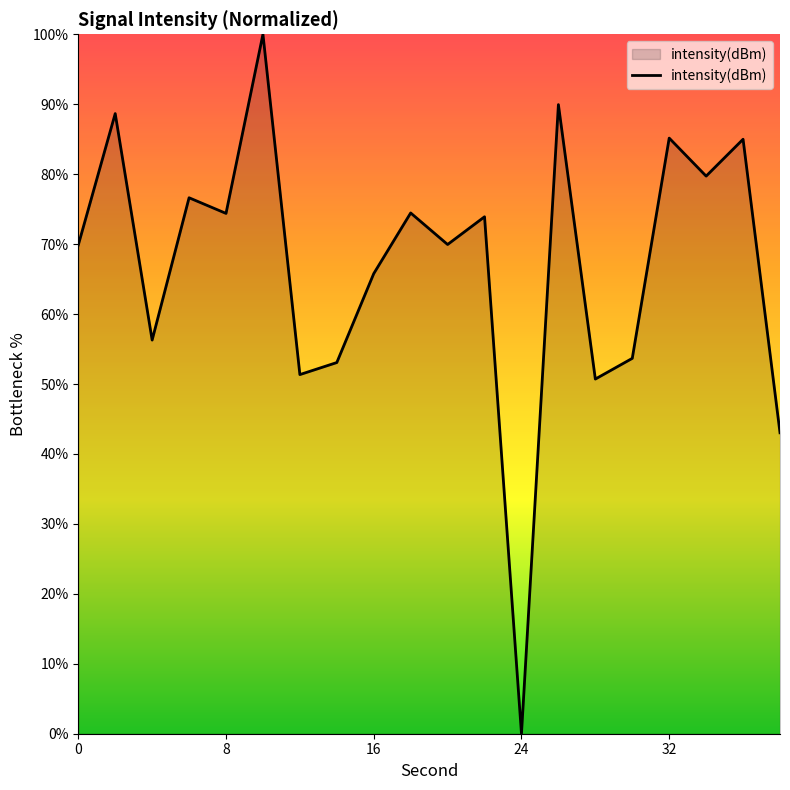

What is the greatest value displayed?

100.0